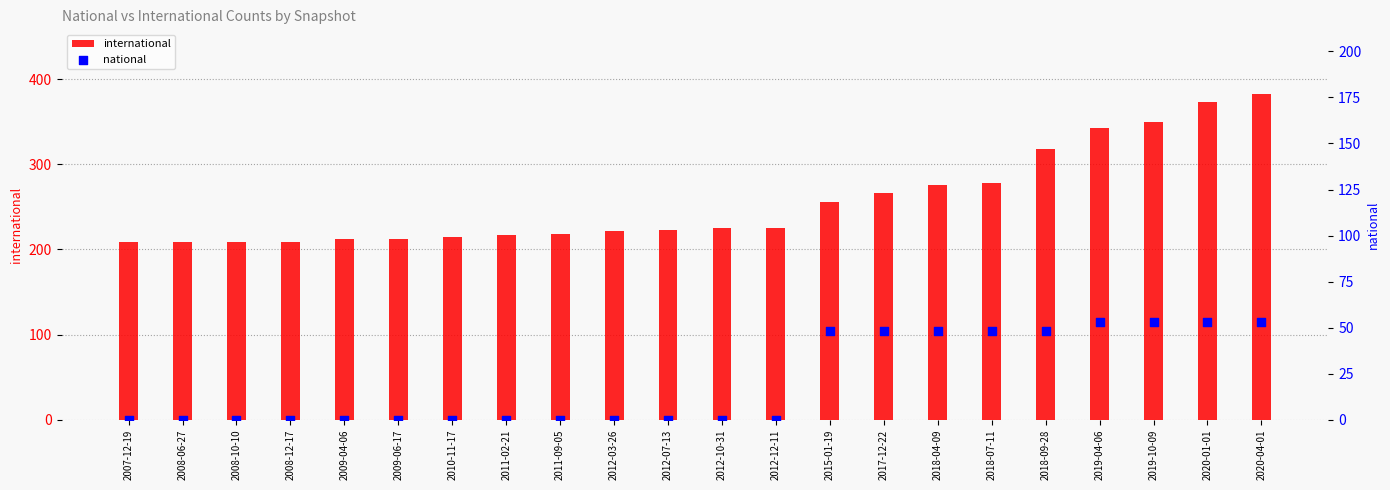

Which series has the largest Y range (max minus min)?

international